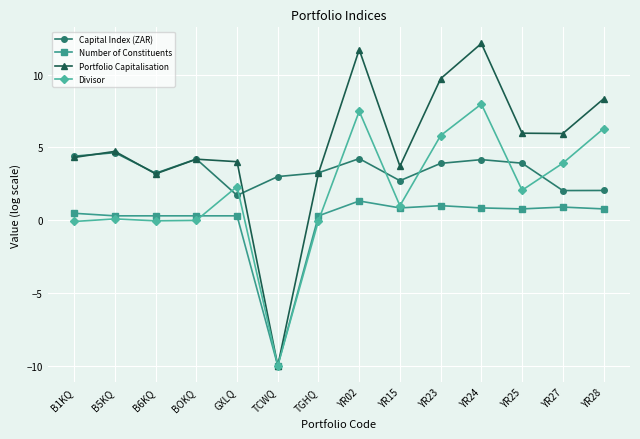

How many categories are shown in the chart?

14